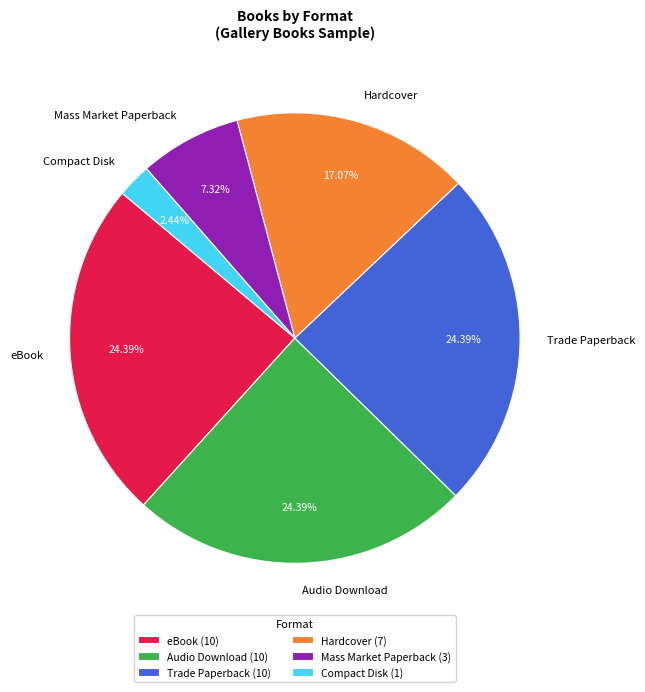

Does Trade Paperback account for over 50% of the chart?

No